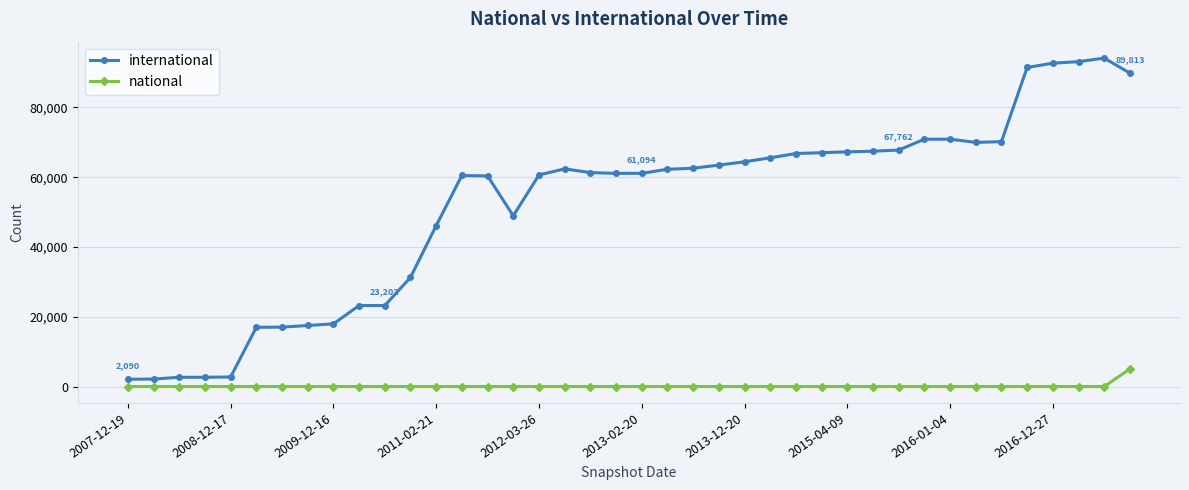

At how many categories does at least one series exceed 26467?

29